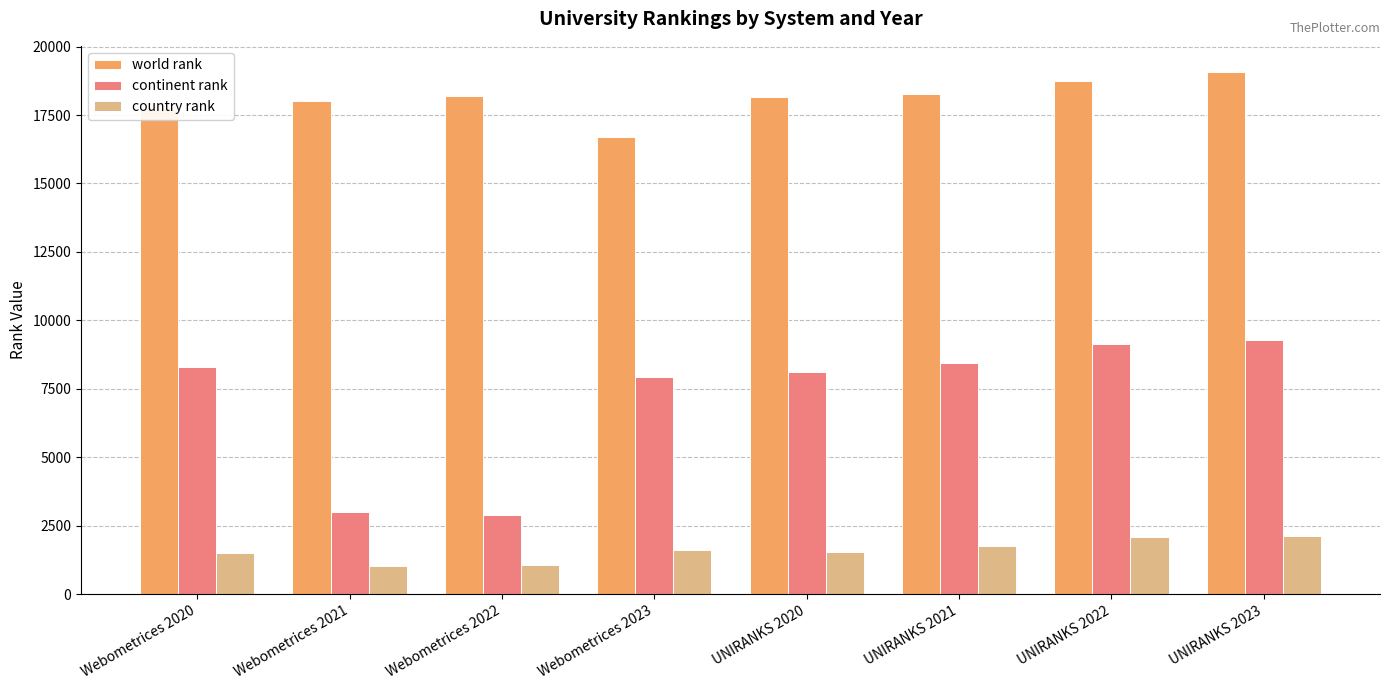

What is the sum of all country rank values?

12810